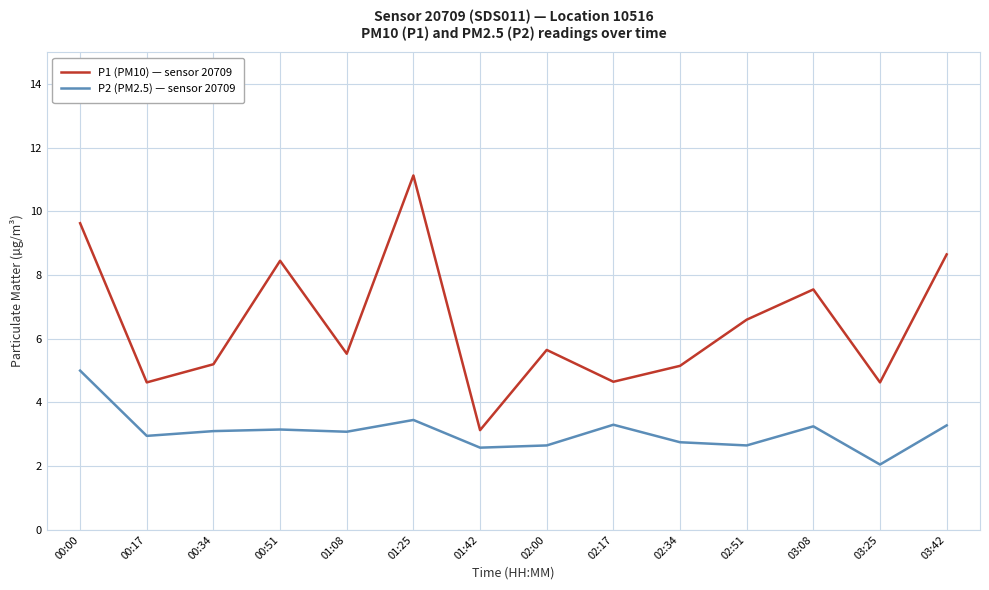

What is the spread (max minus min) of values at 03:08?

4.3